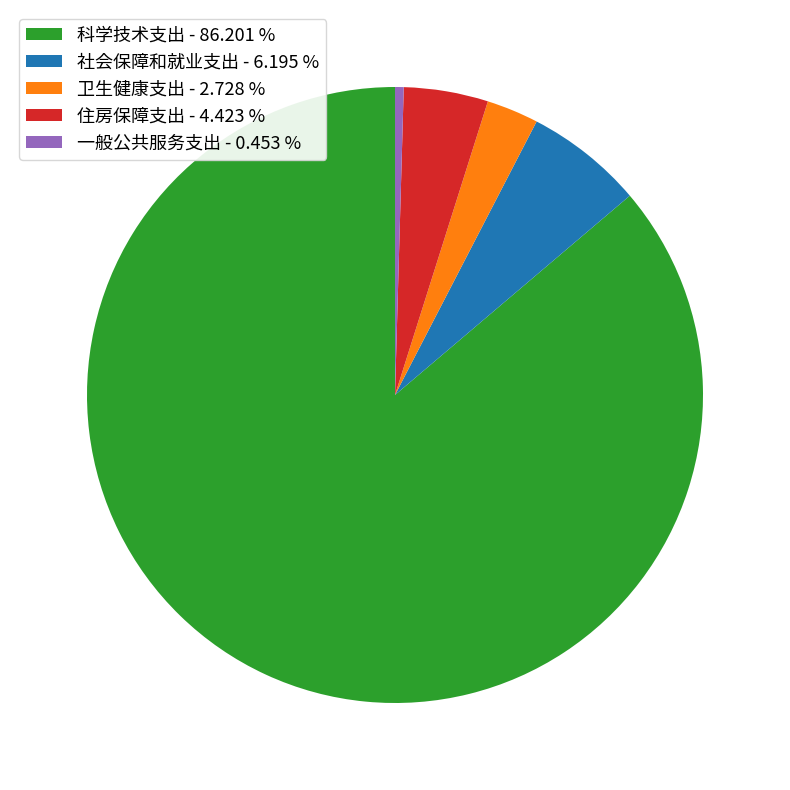

Count the number of slices in the pie.

5